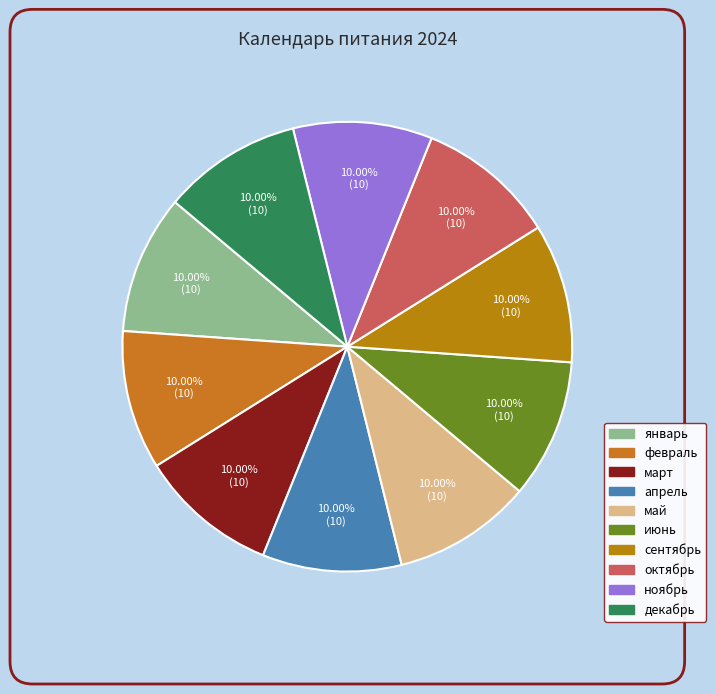

How much of the chart is everything except январь?

90.0%